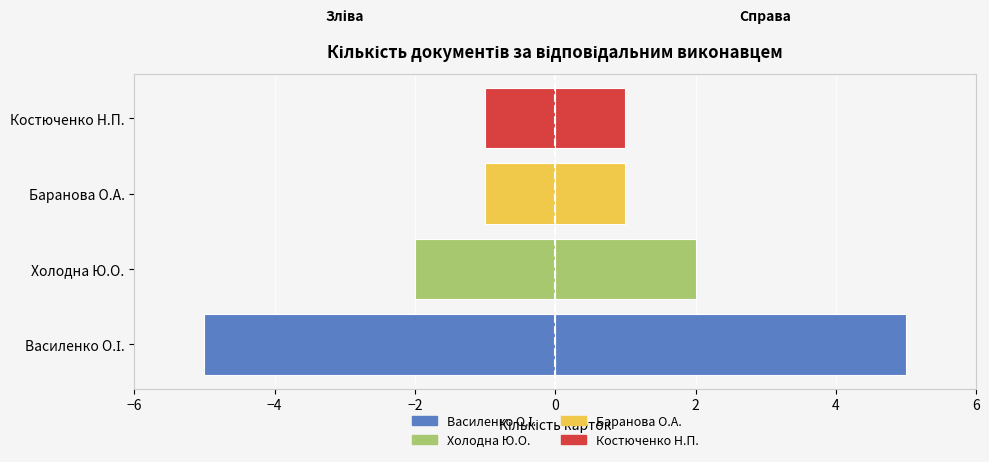

Which has a higher value, Баранова О.А. or Василенко О.І.?

Баранова О.А.